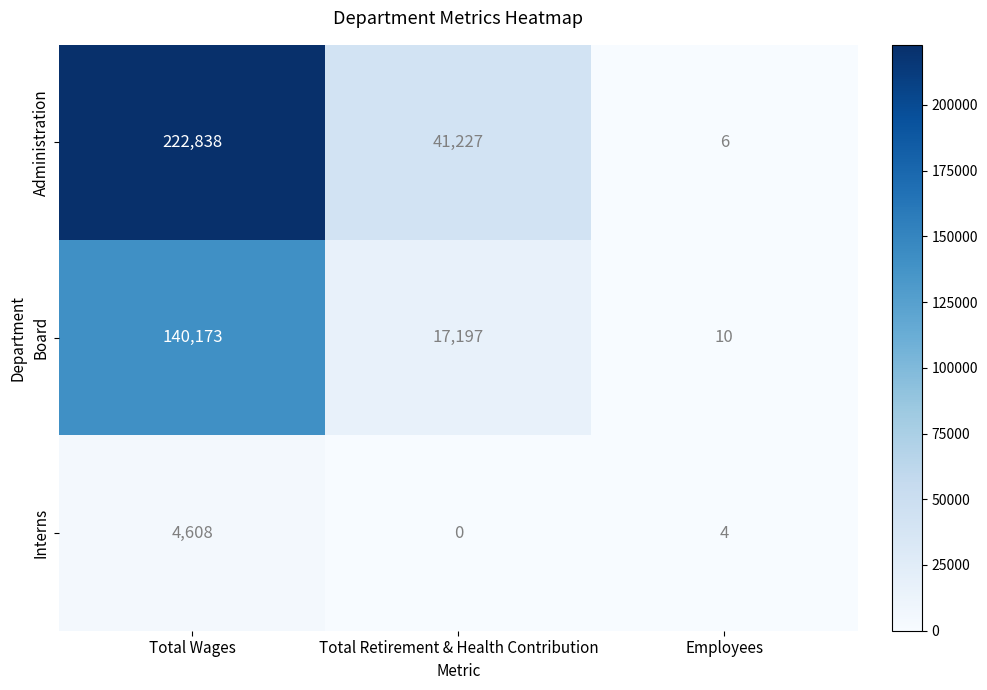

What is the total value across all series at Total Retirement & Health Contribution?

58424